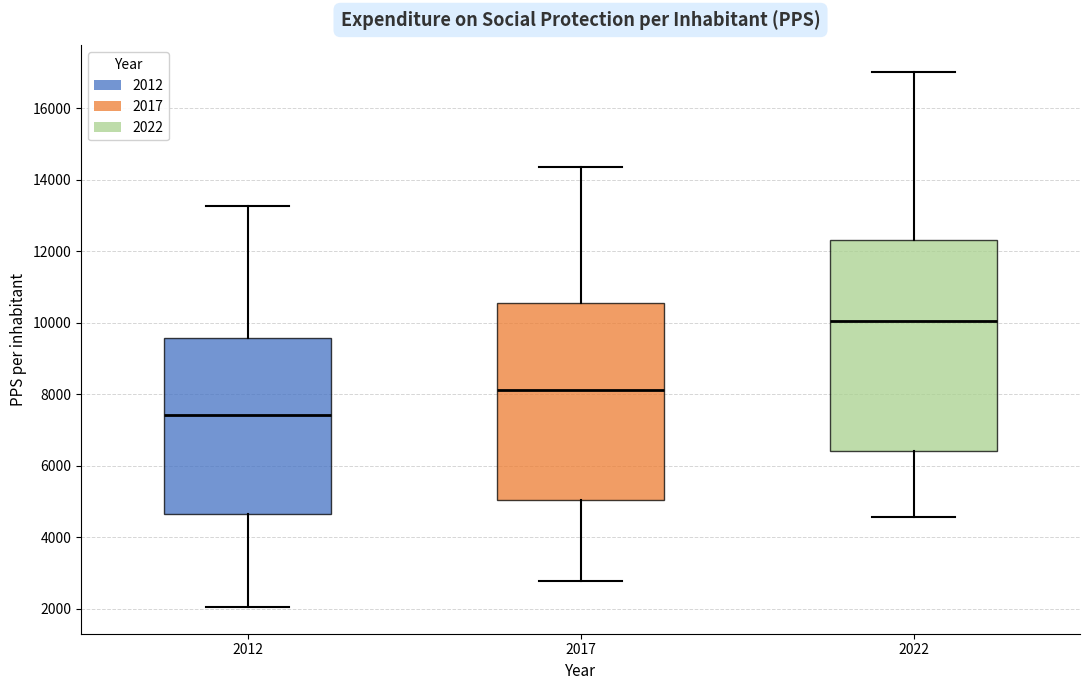

Reading left to right, transcribe this box plot: for each box, give where its median line is, the range the box spans, and where its two whiskers end, as read against the y-axis. The values are not printed on the chart, so give them approximately, as read against the axis.

2012: median 7400, box 4600 to 9600, whiskers 2000 to 13200
2017: median 8200, box 5000 to 10600, whiskers 2800 to 14400
2022: median 10000, box 6400 to 12400, whiskers 4600 to 17000